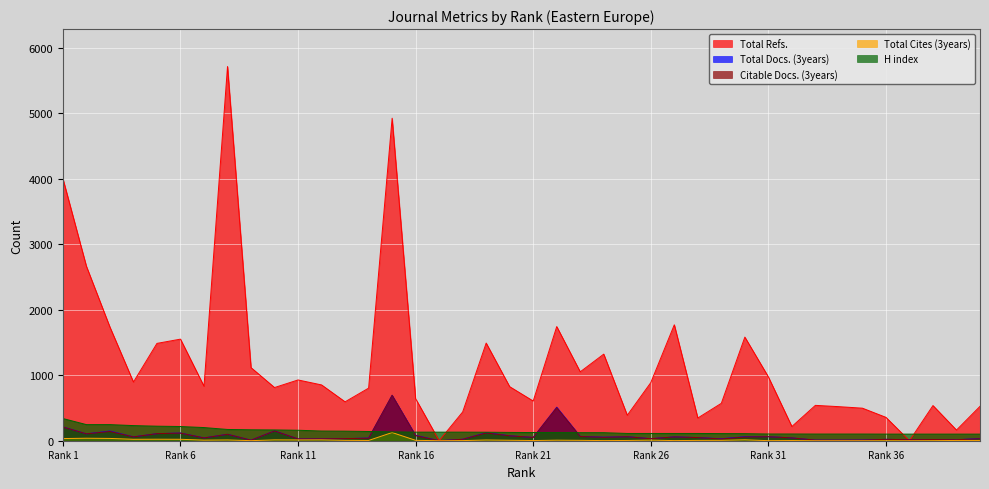

What are all the series names shown in the legend?

Total Refs., Total Docs. (3years), Citable Docs. (3years), Total Cites (3years), H index